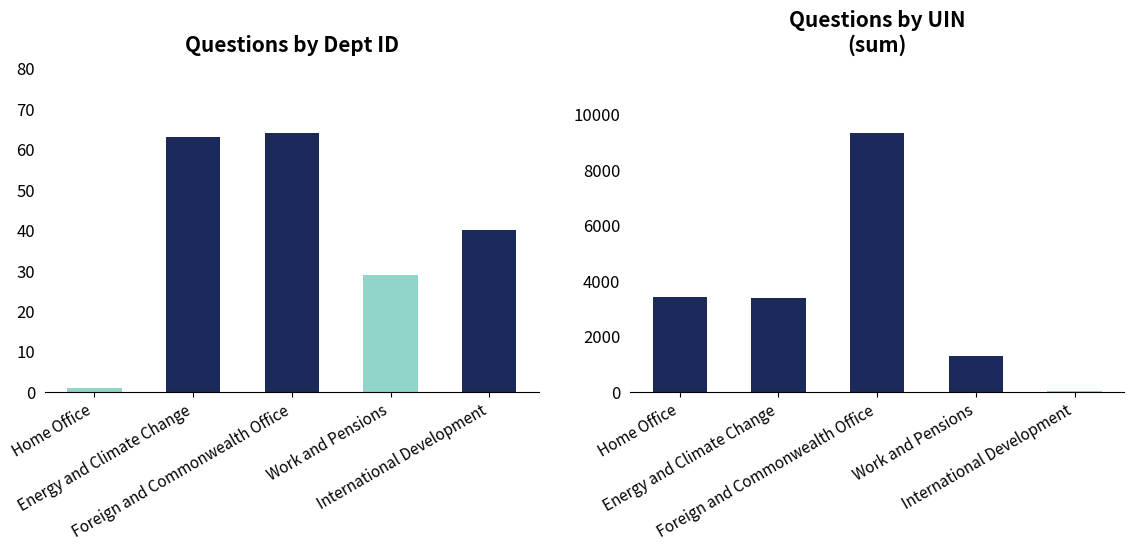

List the series in order of their peak value, highest first.

uin sum, dept id sum